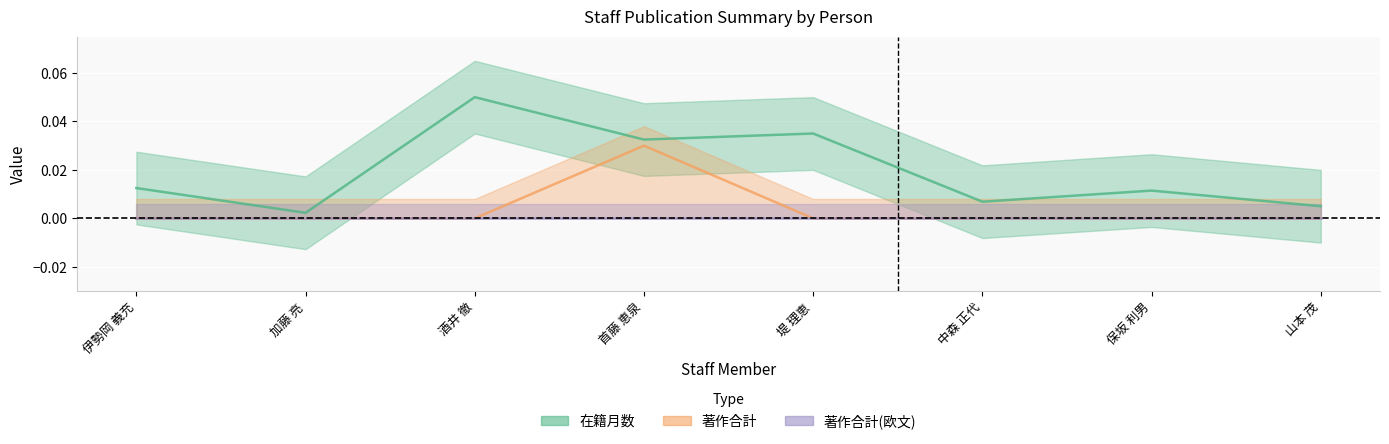

True or false: 在籍月数 and 著作合計 cross at least once.

False